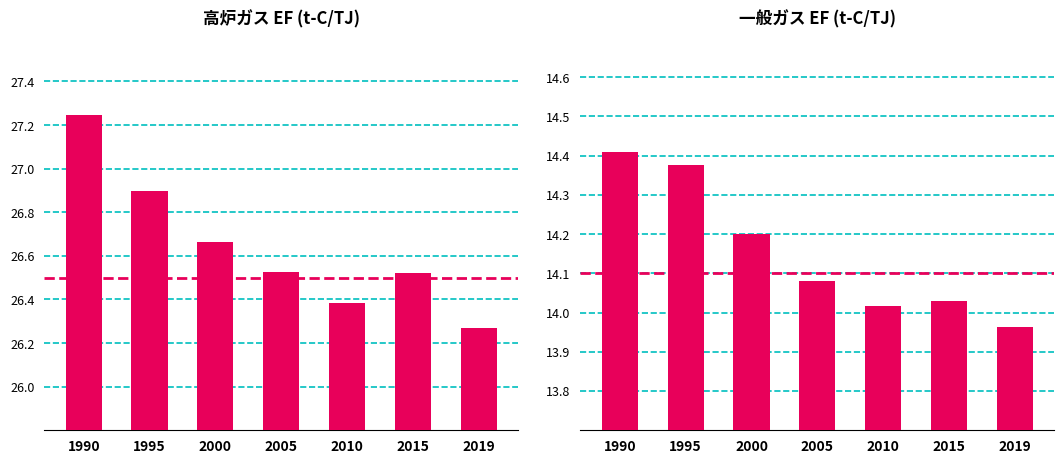

At which category does the chart reach its peak across all series?

1990